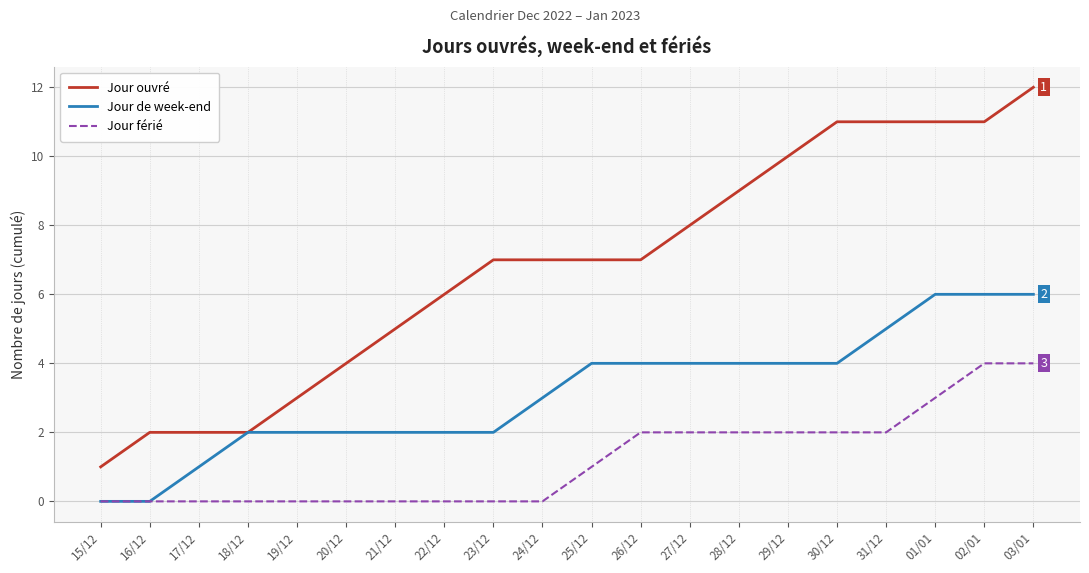

Which series has the largest total across all categories?

Jour ouvré